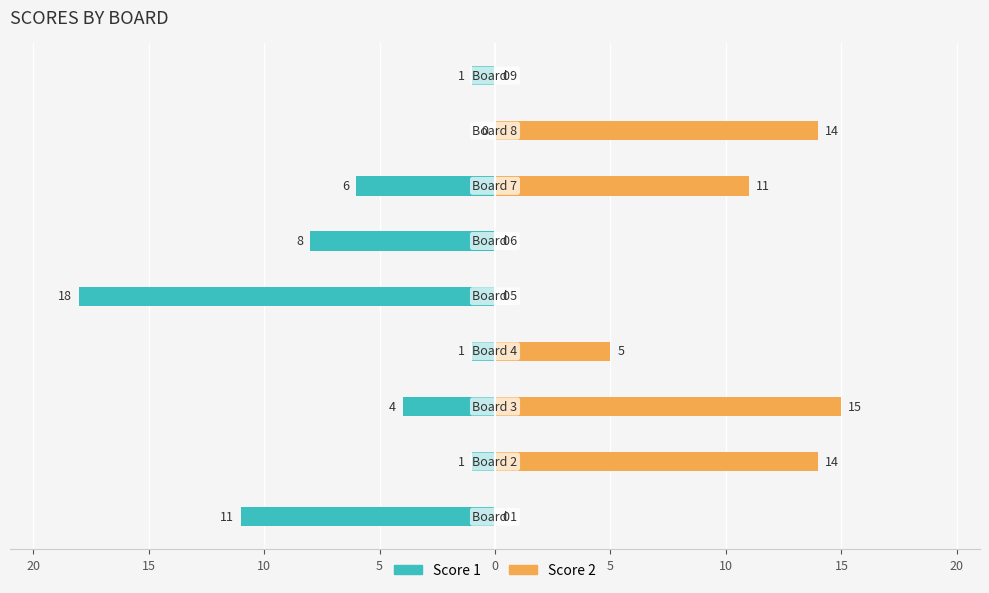

Is it true that Score 1 equals -8 at 0?

True